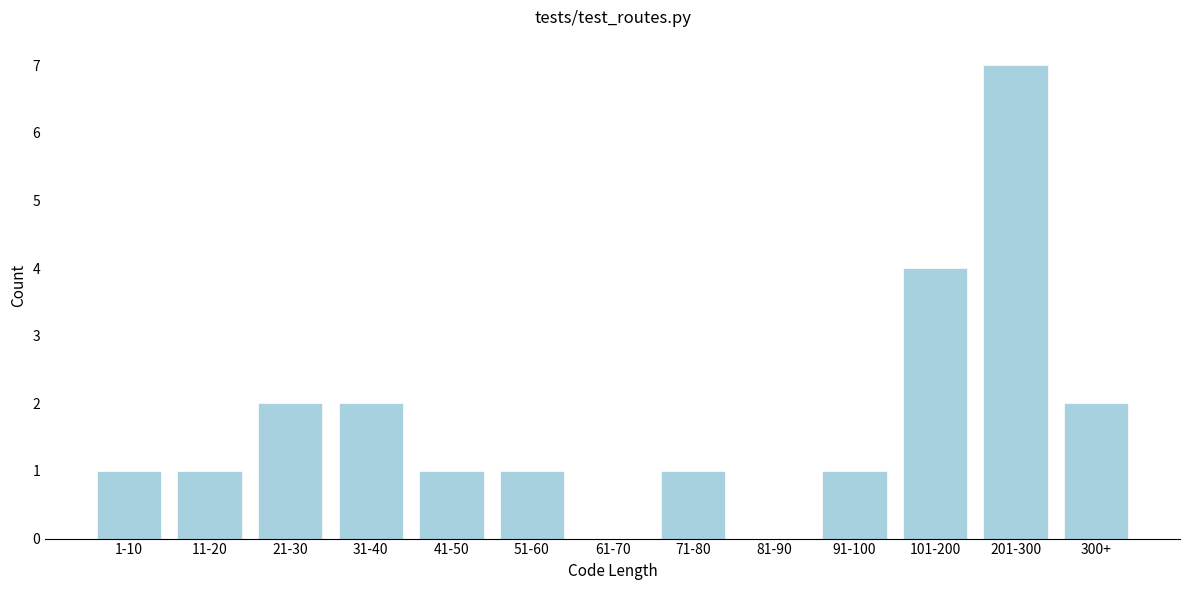

Reading left to right, extract all data points from this chart.

1-10=1	11-20=1	21-30=2	31-40=2	41-50=1	51-60=1	61-70=0	71-80=1	81-90=0	91-100=1	101-200=4	201-300=7	300+=2